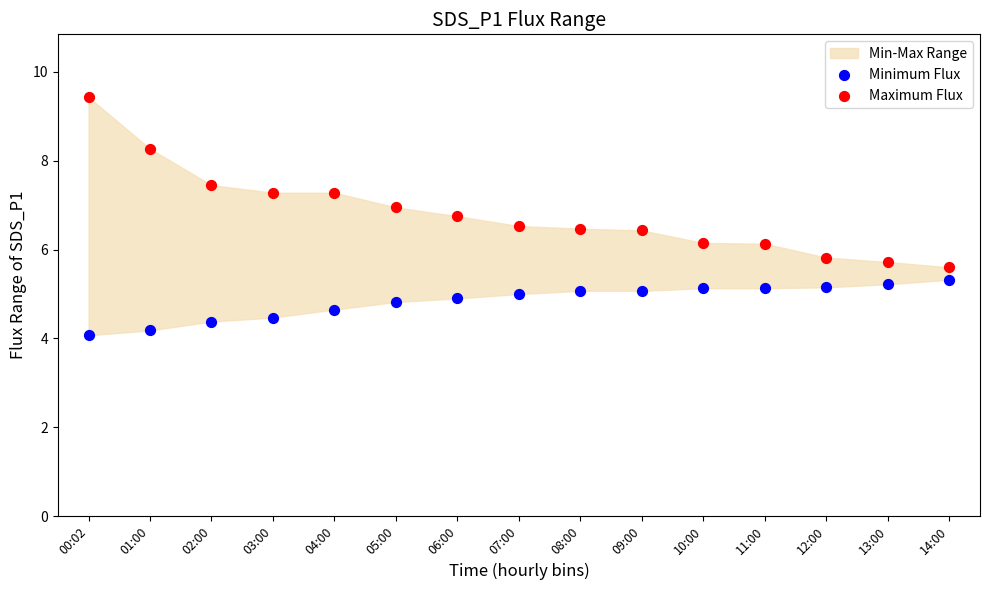

Which series reaches the maximum Y coordinate?

Maximum Flux